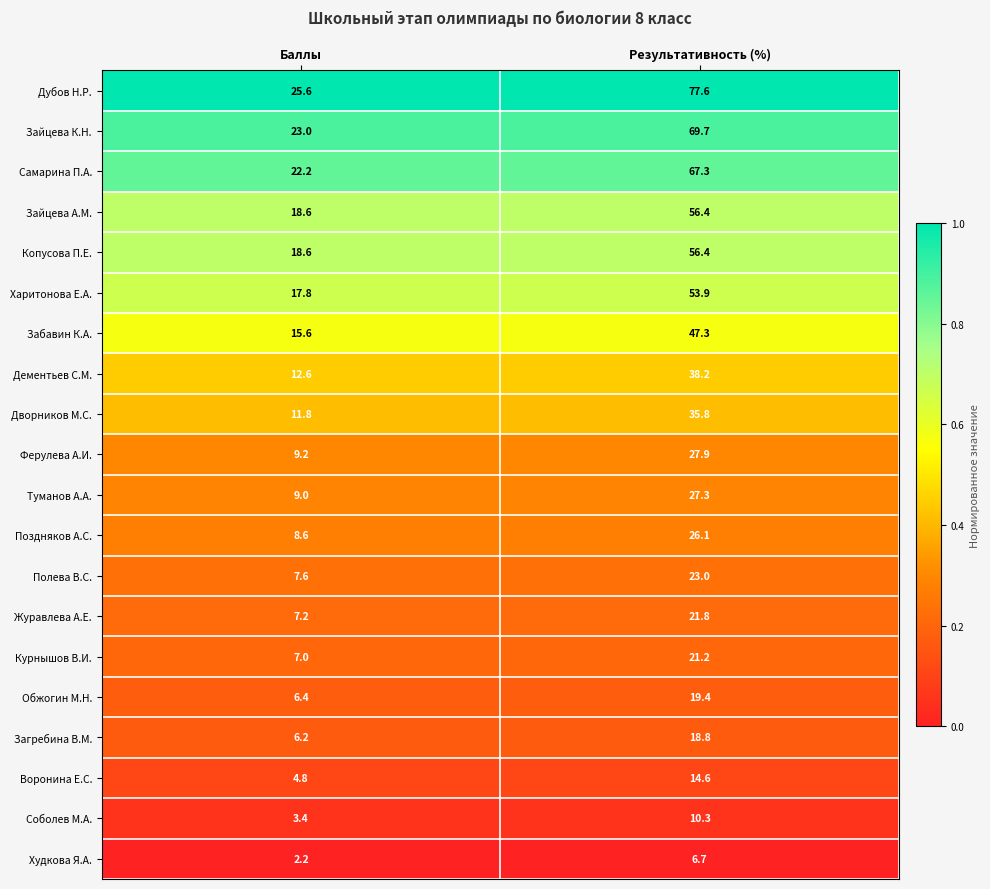

Count the number of categories in the chart.

2